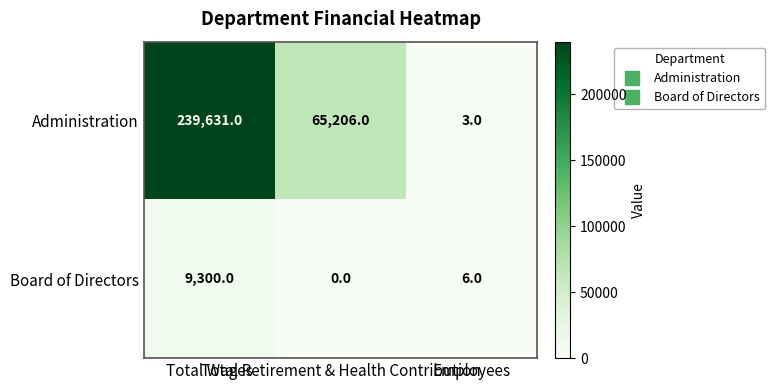

What is the difference between the maximum and minimum values in the Administration series?

239628